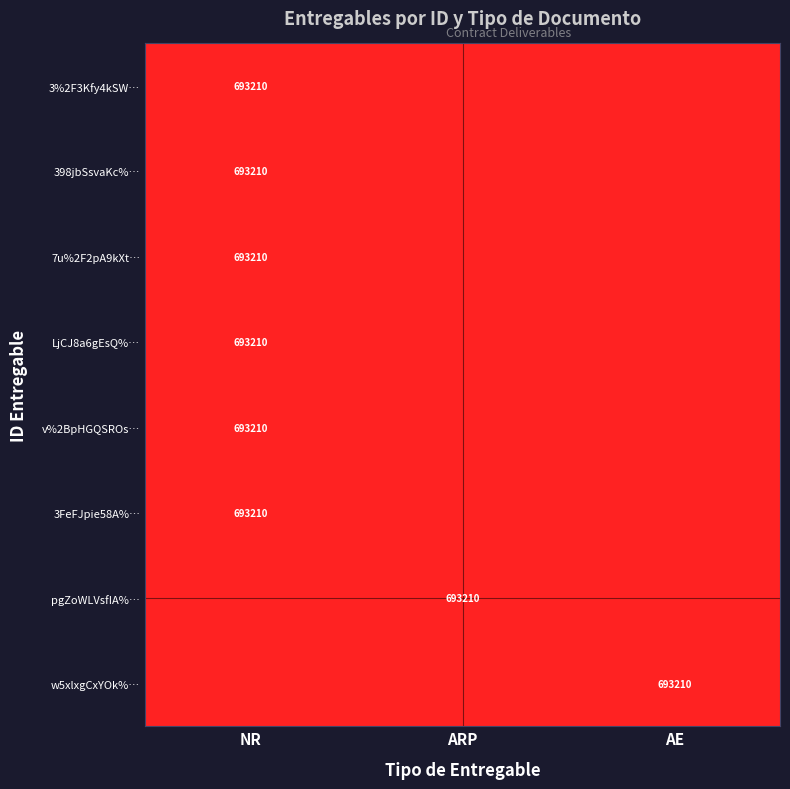

The value of 3FeFJpie58A%… at NR is 326484. True or false?

False